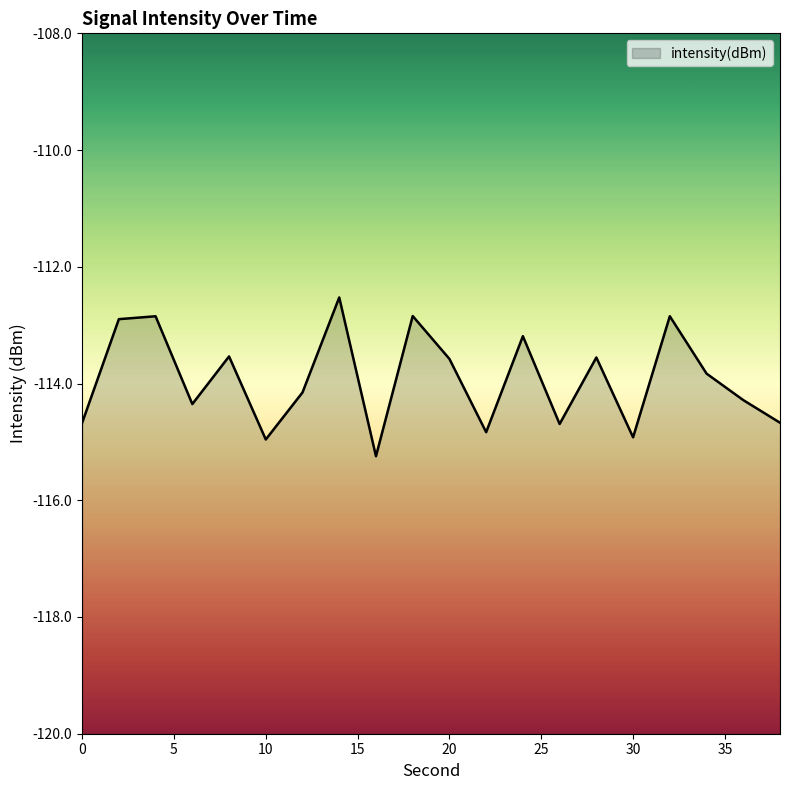

Reading left to right, transcribe all the data shown in this chart.

0=-114.7	2=-112.9	4=-112.8	6=-114.4	8=-113.5	10=-115.0	12=-114.2	14=-112.5	16=-115.2	18=-112.8	20=-113.6	22=-114.8	24=-113.2	26=-114.7	28=-113.6	30=-114.9	32=-112.8	34=-113.8	36=-114.3	38=-114.7